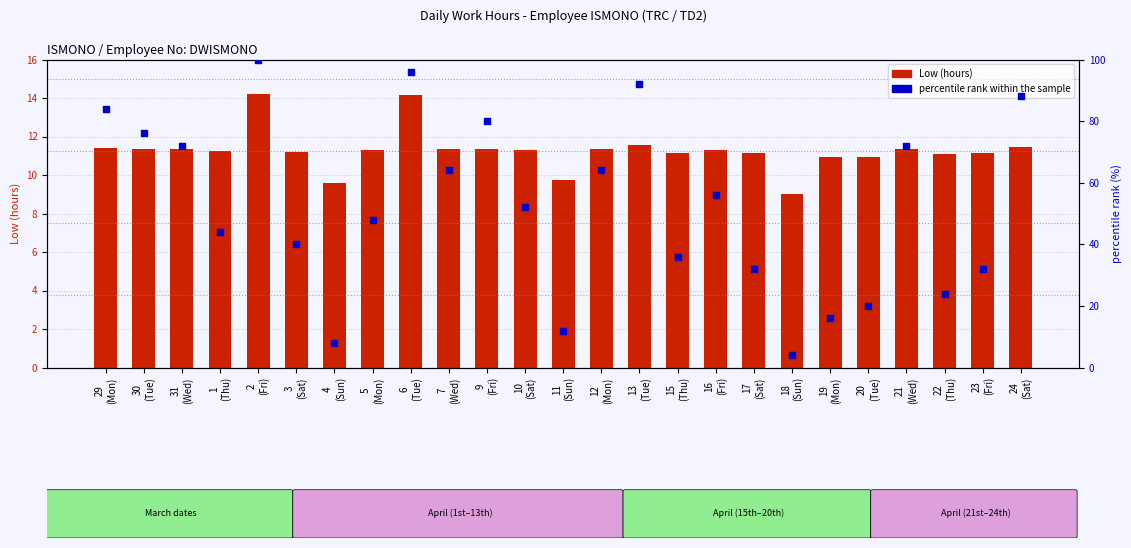

What is the total value across all series at 1
(Thu)?

55.3